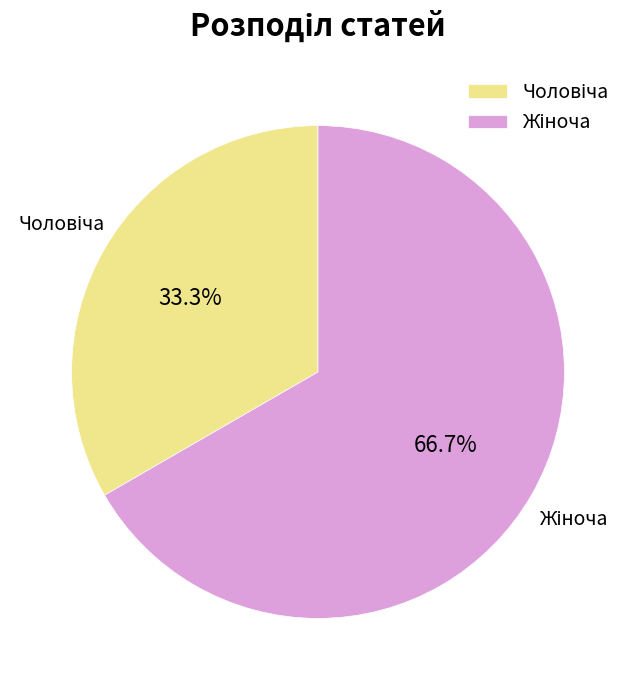

Is there any slice that represents more than half of the pie?

Yes